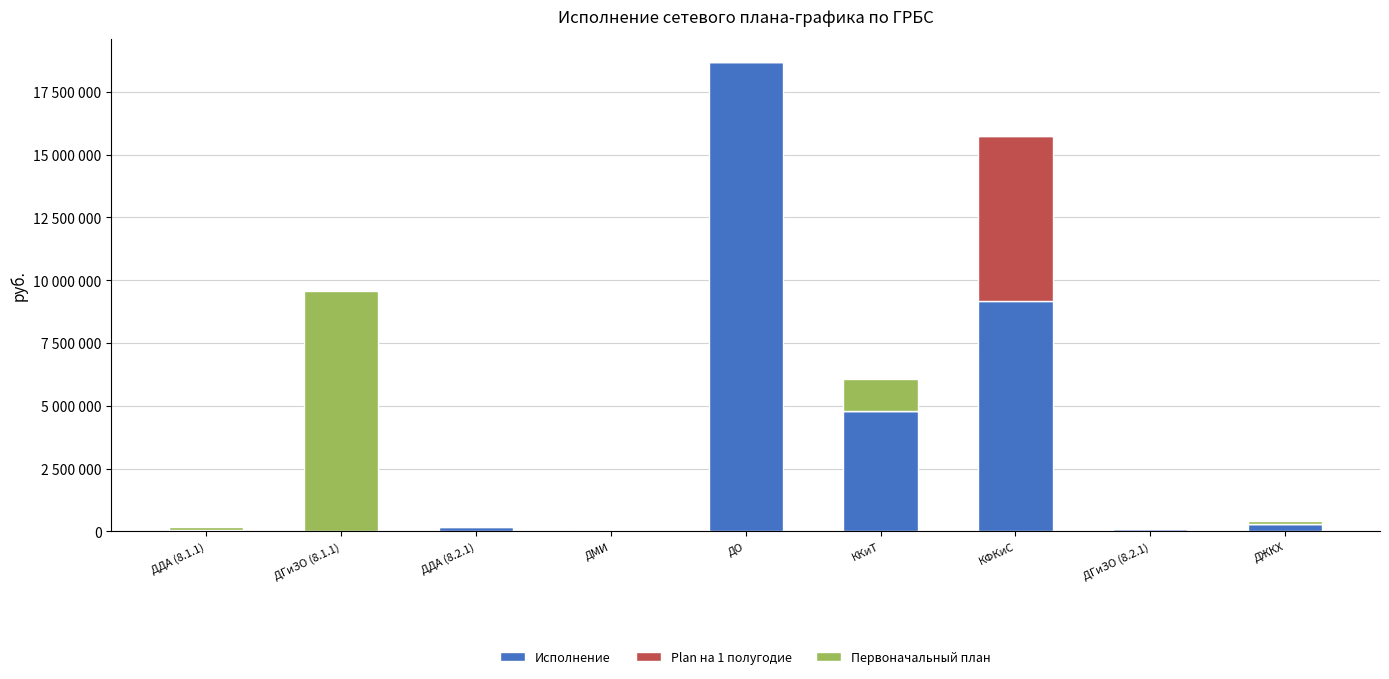

Are the bars grouped side by side (vs. stacked)?

No